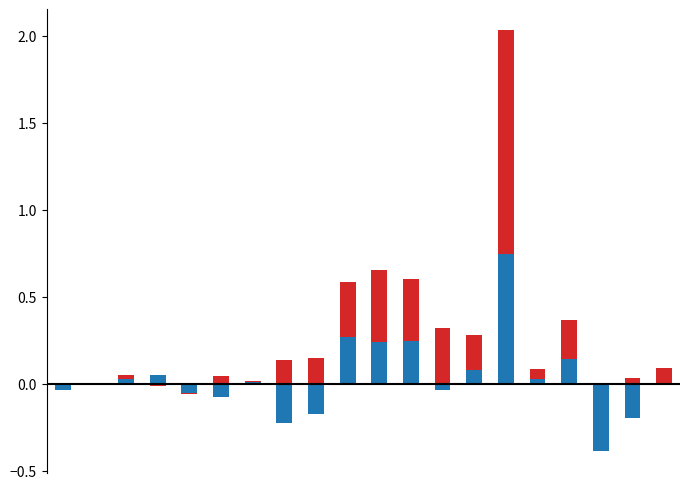

Reading left to right, extract all data points from this chart.

Pemberian: 0=-0.0	1=-0.0	2=0.0	3=-0.0	4=-0.1	5=0.0	6=0.0	7=0.1	8=0.1	9=0.6	10=0.7	11=0.6	12=0.3	13=0.3	14=2.0	15=0.1	16=0.4	17=-0.0	18=0.0	19=0.1
Pemberian Relaksasi: 0=-0.0	1=-0.0	2=0.0	3=0.0	4=-0.1	5=-0.1	6=0.0	7=-0.2	8=-0.2	9=0.3	10=0.2	11=0.2	12=-0.0	13=0.1	14=0.7	15=0.0	16=0.1	17=-0.4	18=-0.2	19=0.0